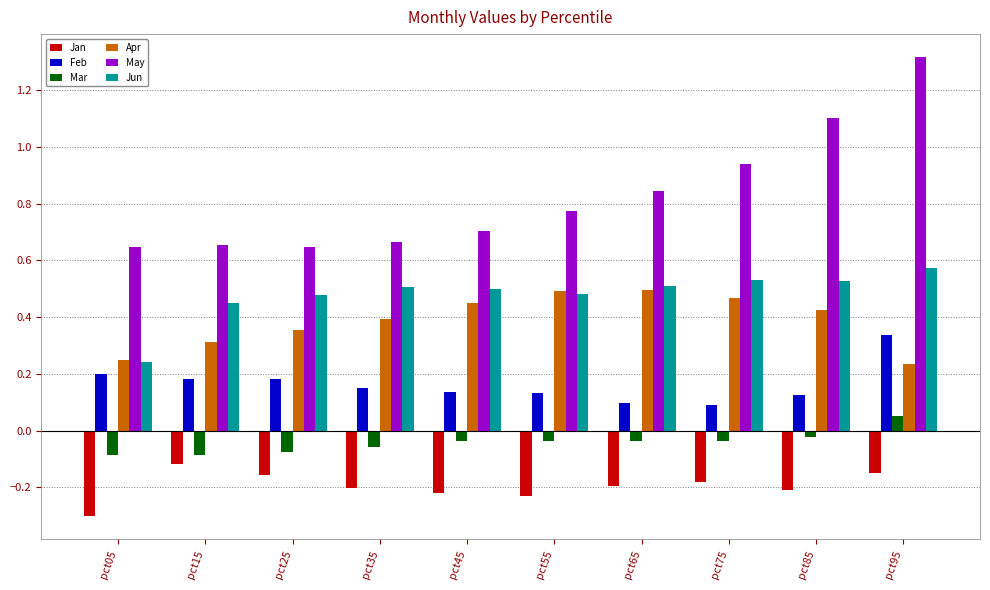

List the series in order of their peak value, highest first.

May, Jun, Apr, Feb, Mar, Jan